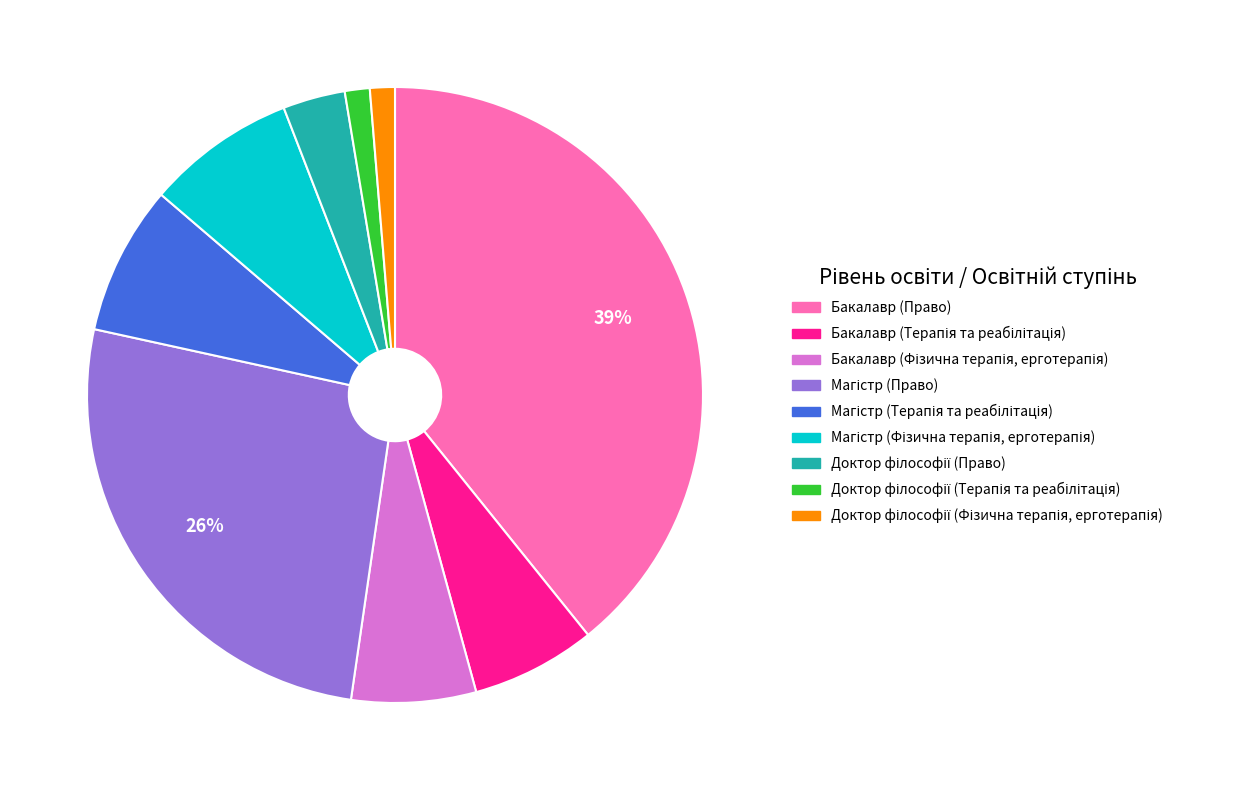

Which slice is the largest?

Бакалавр (Право)